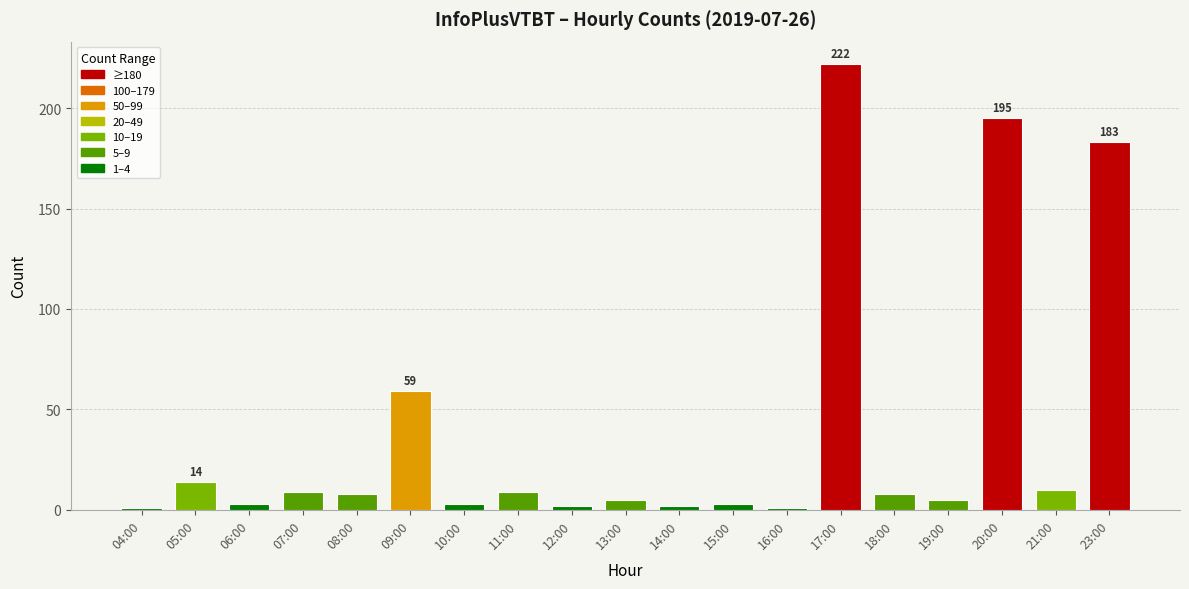

What is the difference between the maximum and minimum values?

221